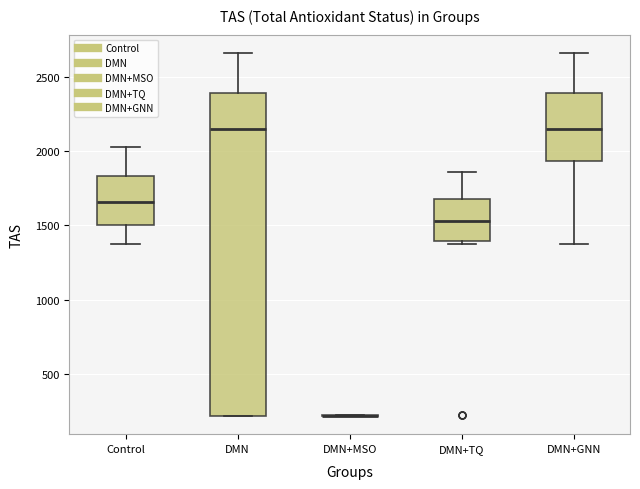

Where does the upper whisker of the box for DMN+TQ end on the y-axis? The values are not printed on the chart, so give them approximately, as read against the axis.

1850